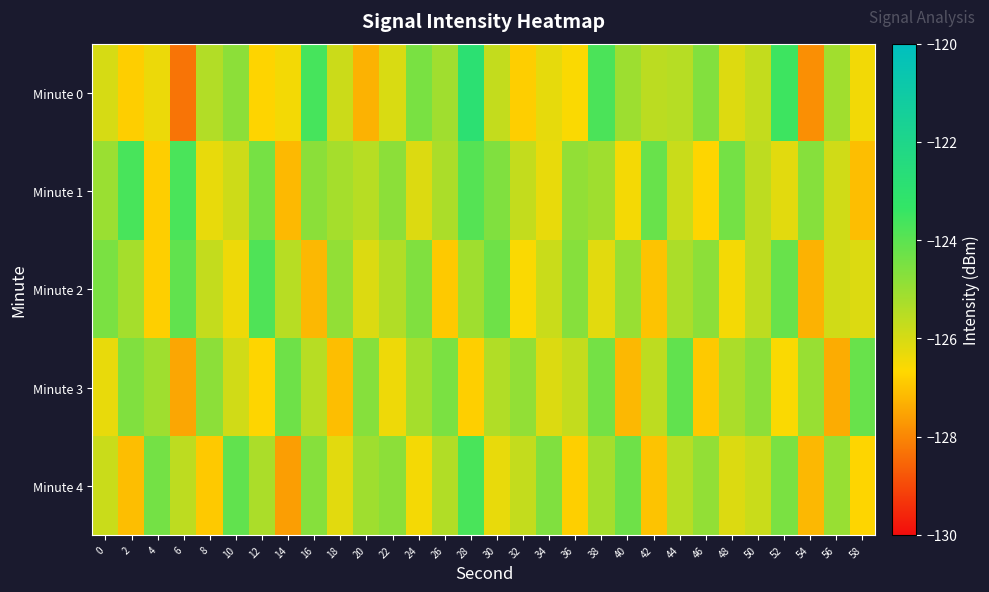

At which category is the sum across all series the highest?

28